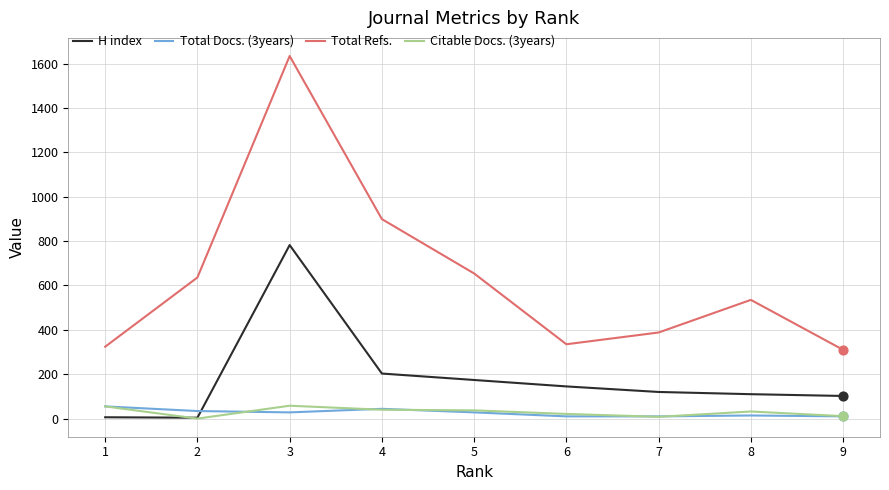

At which category is the sum across all series the highest?

3